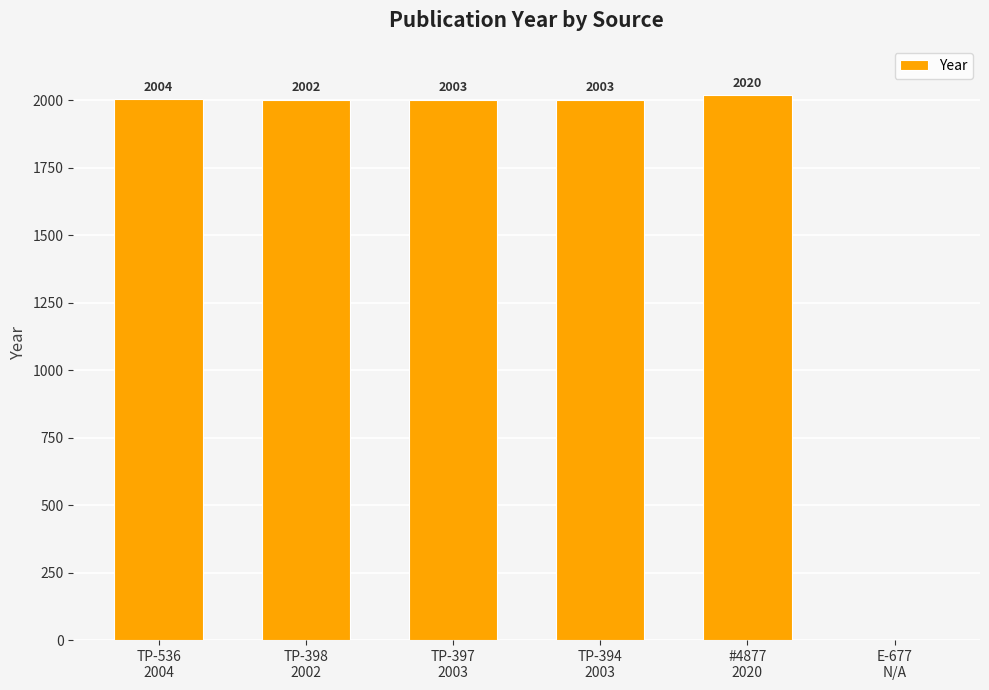

Reading left to right, what are all the values shown in this chart?

TP-536
2004=2004	TP-398
2002=2002	TP-397
2003=2003	TP-394
2003=2003	#4877
2020=2020	E-677
N/A=0